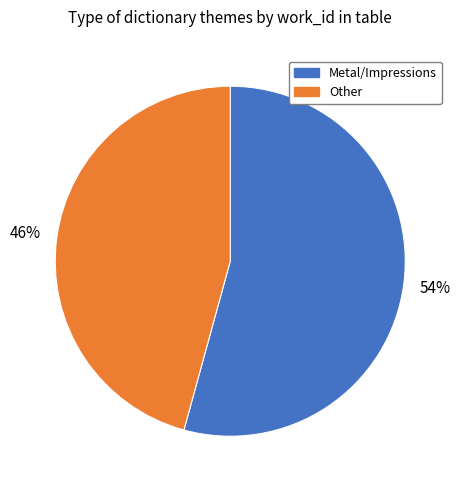

To the nearest percent, what is the average slice percentage?

50%